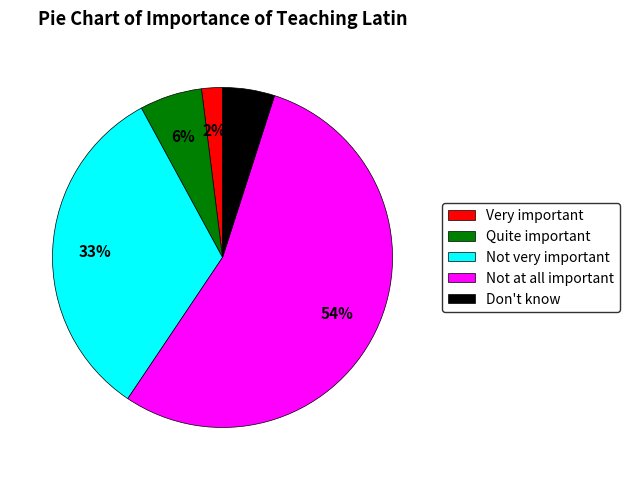

Is it true that Don't know is 5% of the pie?

True